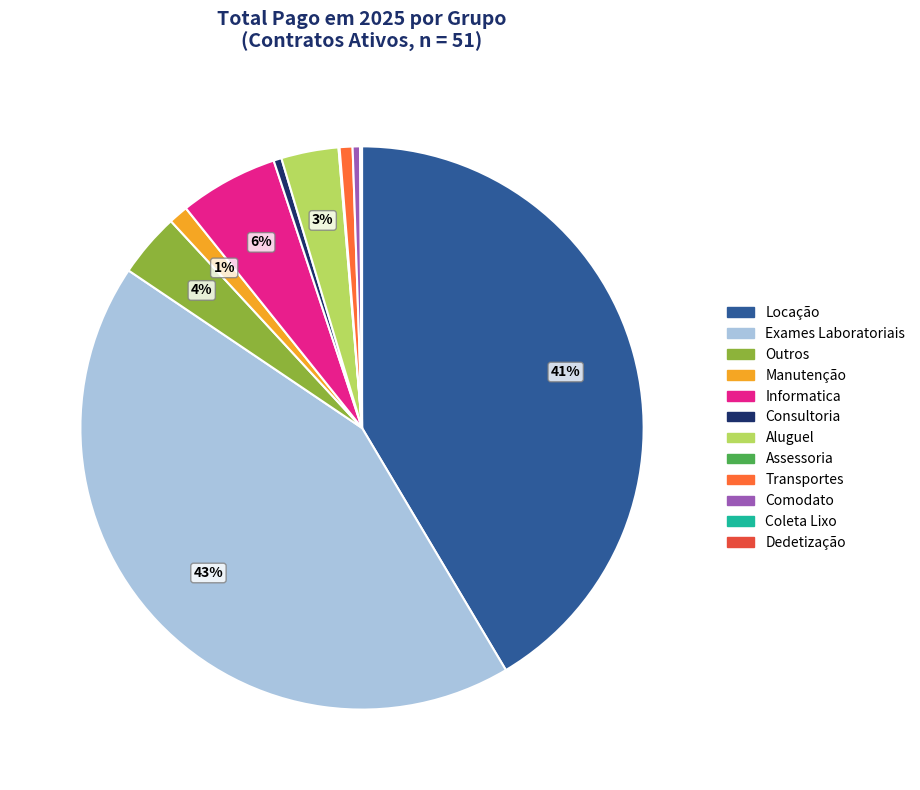

Which category has the biggest portion of the pie?

Exames Laboratoriais